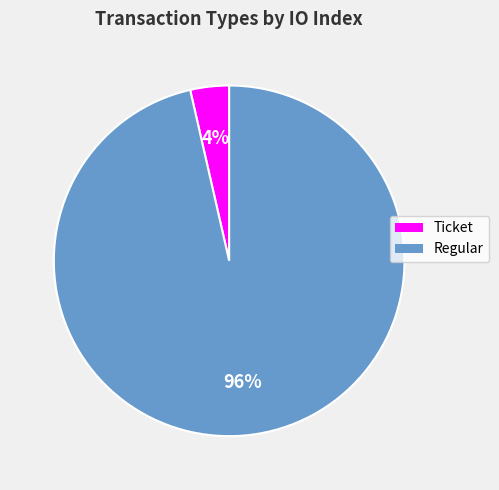

The Ticket slice represents 4% of the pie. True or false?

True